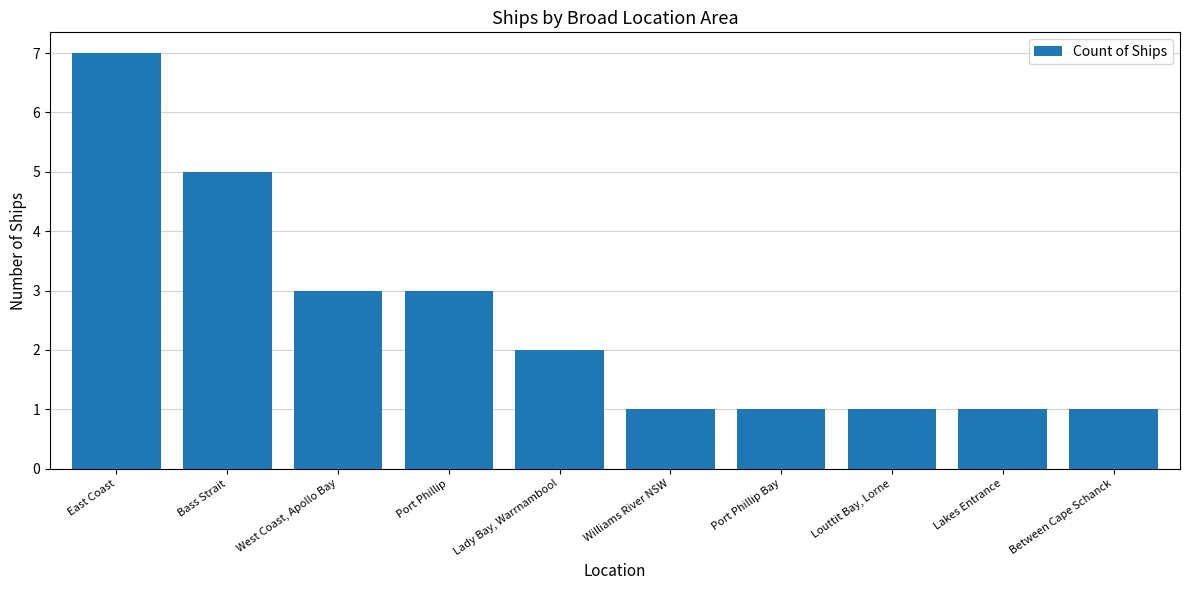

What is the difference between the maximum and minimum values?

6